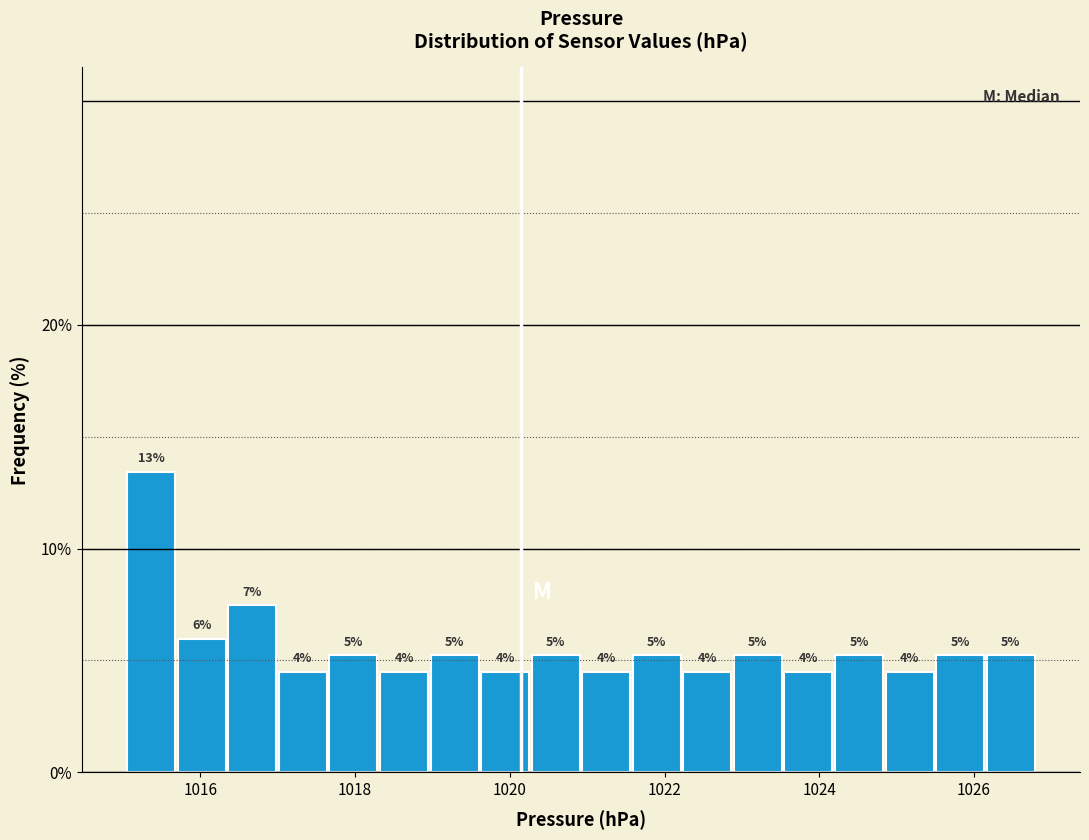

Read against the x-axis, roughly where is the centre of the tallest bar?

1015.4